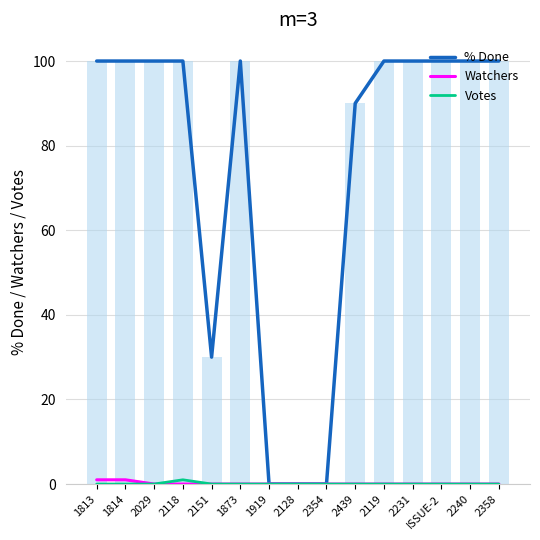

Are the bars grouped side by side (vs. stacked)?

Yes